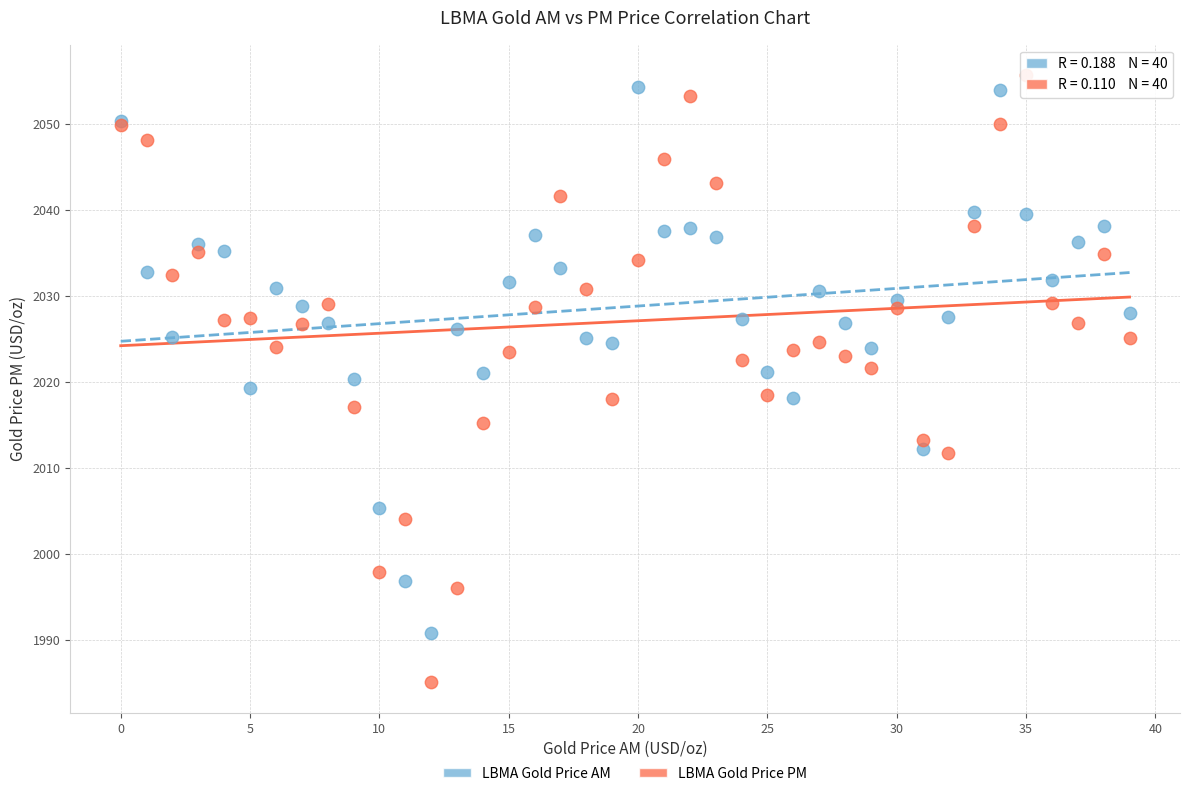

Which series reaches the minimum Y coordinate?

LBMA Gold Price PM